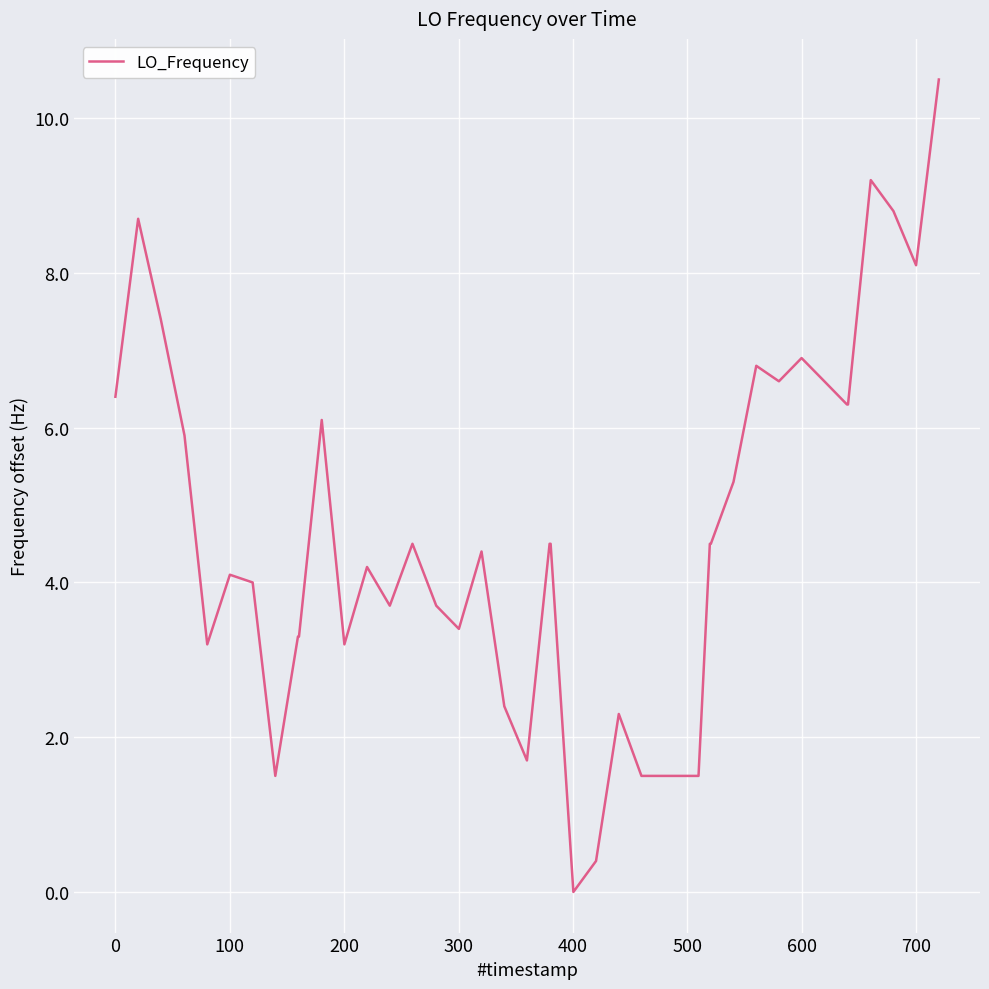

What is the maximum value shown in the chart?

10.5